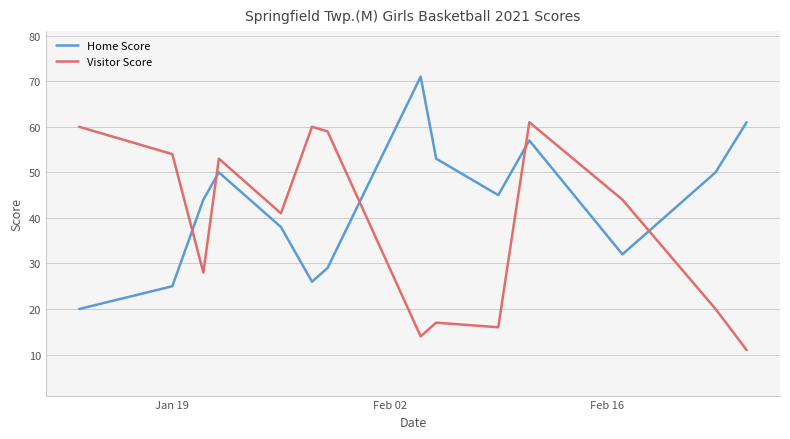

What is the minimum value shown in the chart?

11